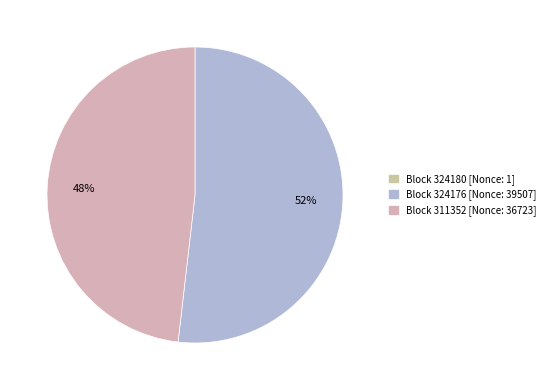

Is there a majority slice in this chart?

Yes